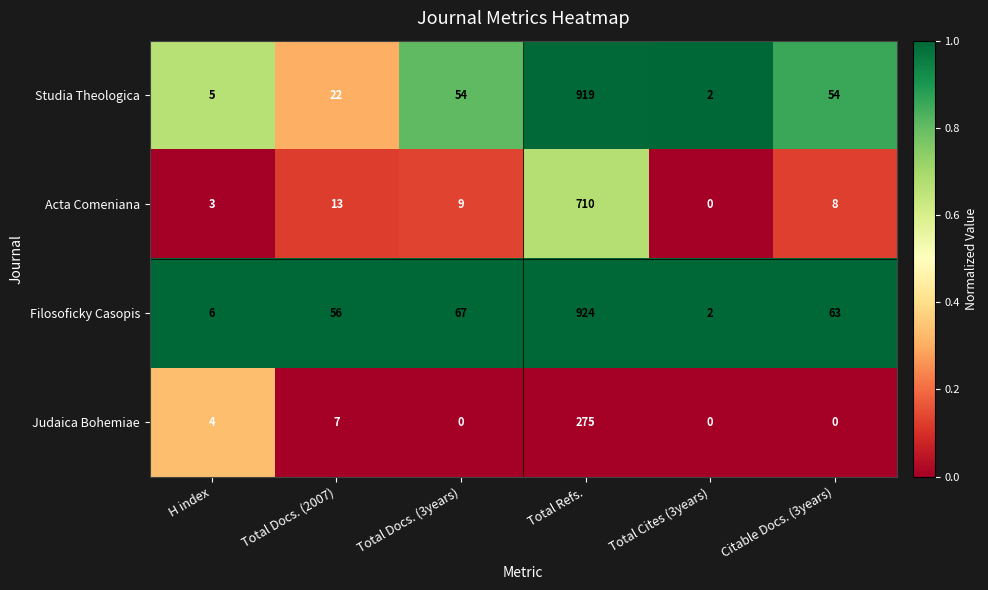

Read the Acta Comeniana value at Total Docs. (2007).

13